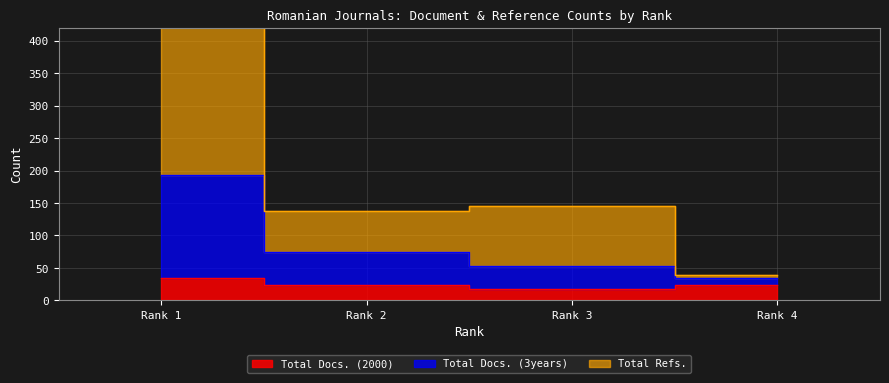

What is the spread (max minus min) of values at Rank 3?

127